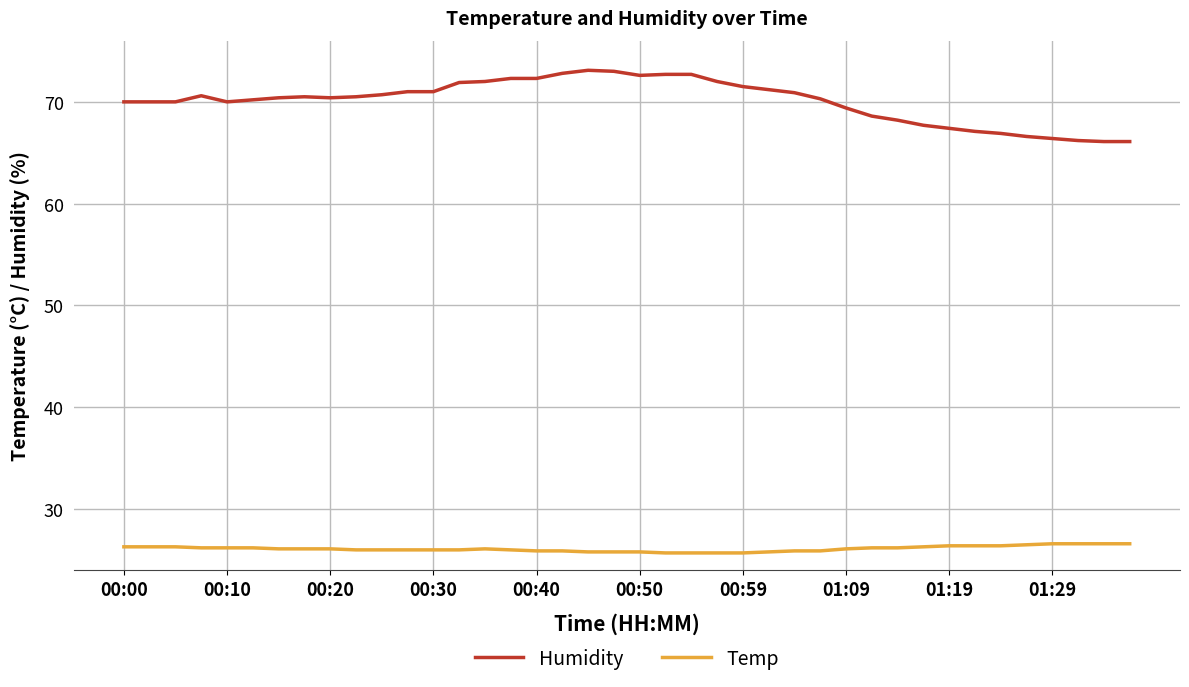

Which series has the largest total across all categories?

Humidity